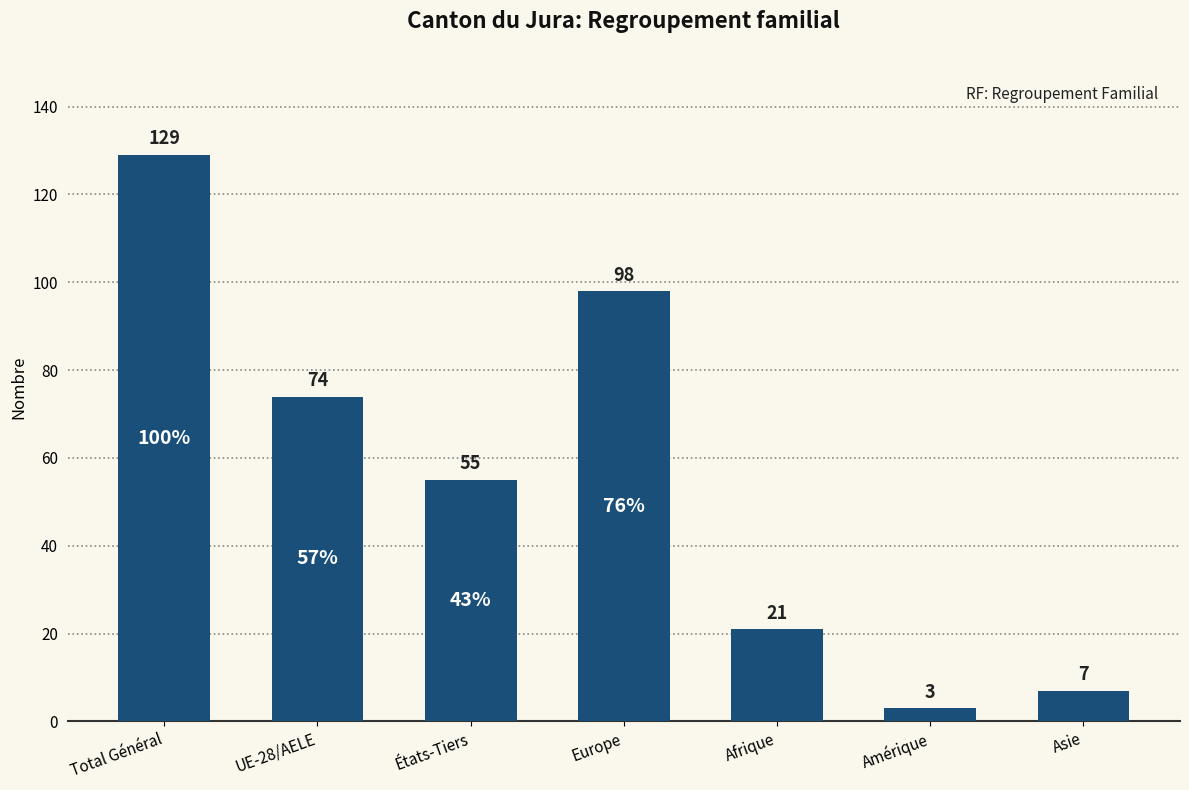

What is the difference between the second highest and second lowest values?

91